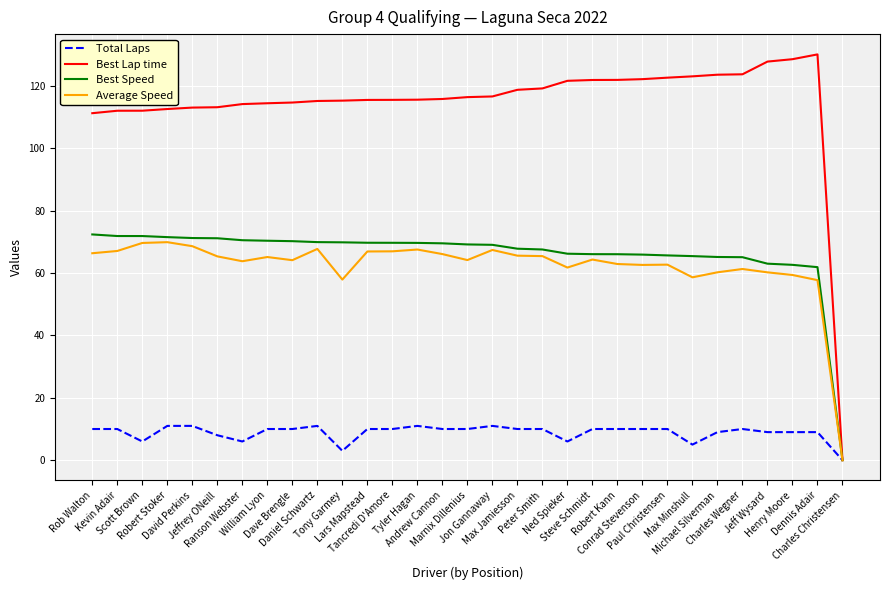

Which series has the largest range (max minus min)?

Best Lap time